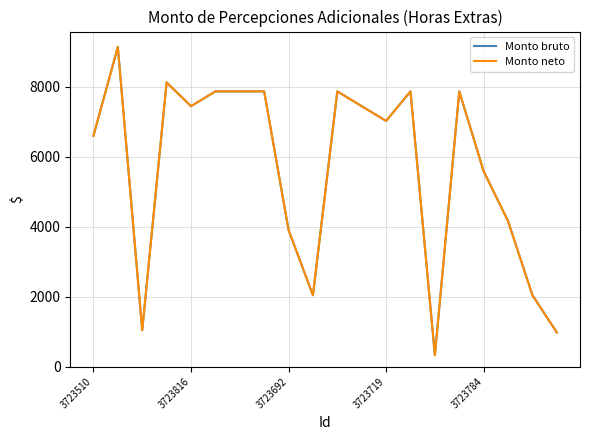

Is this an area chart (filled region under the line)?

No